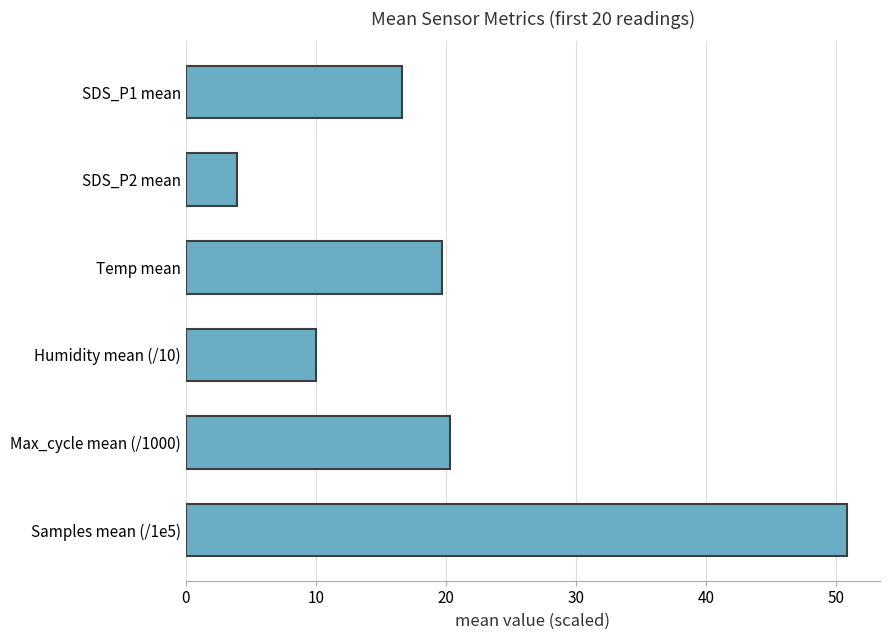

What is the average value?

20.2